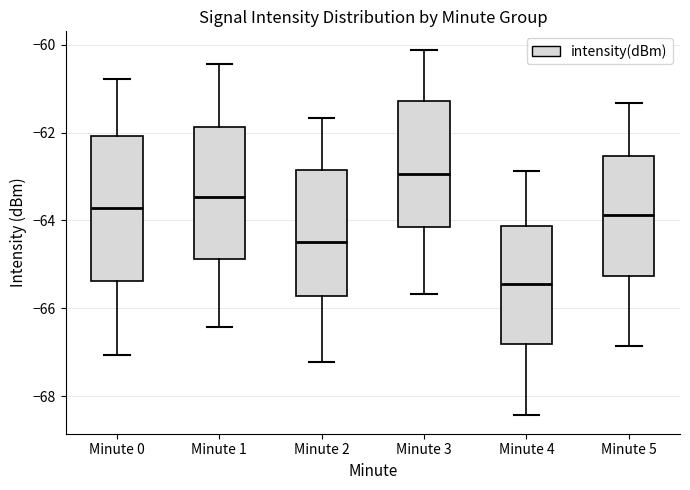

Reading left to right, transcribe this box plot: for each box, give where its median line is, the range the box spans, and where its two whiskers end, as read against the y-axis. The values are not printed on the chart, so give them approximately, as read against the axis.

Minute 0: median -63.8, box -65.4 to -62.0, whiskers -67.0 to -60.8
Minute 1: median -63.4, box -64.8 to -61.8, whiskers -66.4 to -60.4
Minute 2: median -64.4, box -65.8 to -62.8, whiskers -67.2 to -61.6
Minute 3: median -63.0, box -64.2 to -61.2, whiskers -65.6 to -60.2
Minute 4: median -65.4, box -66.8 to -64.2, whiskers -68.4 to -62.8
Minute 5: median -63.8, box -65.2 to -62.6, whiskers -66.8 to -61.4